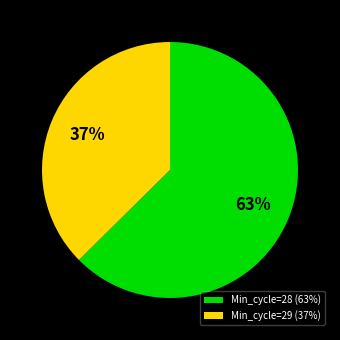

Do Min_cycle=28 (63%) and Min_cycle=29 (37%) together represent more than half of the pie?

Yes